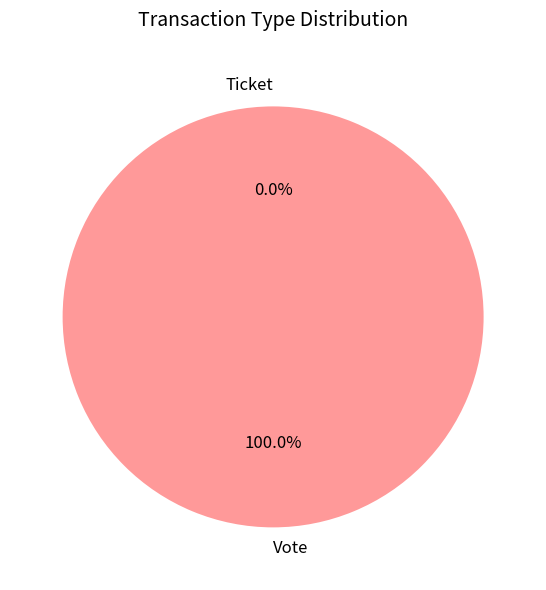

What is the change in value from Vote to Ticket?

-1